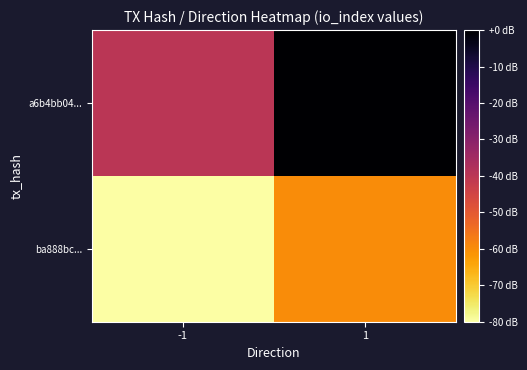

What is the total value across all series at -1?

-120